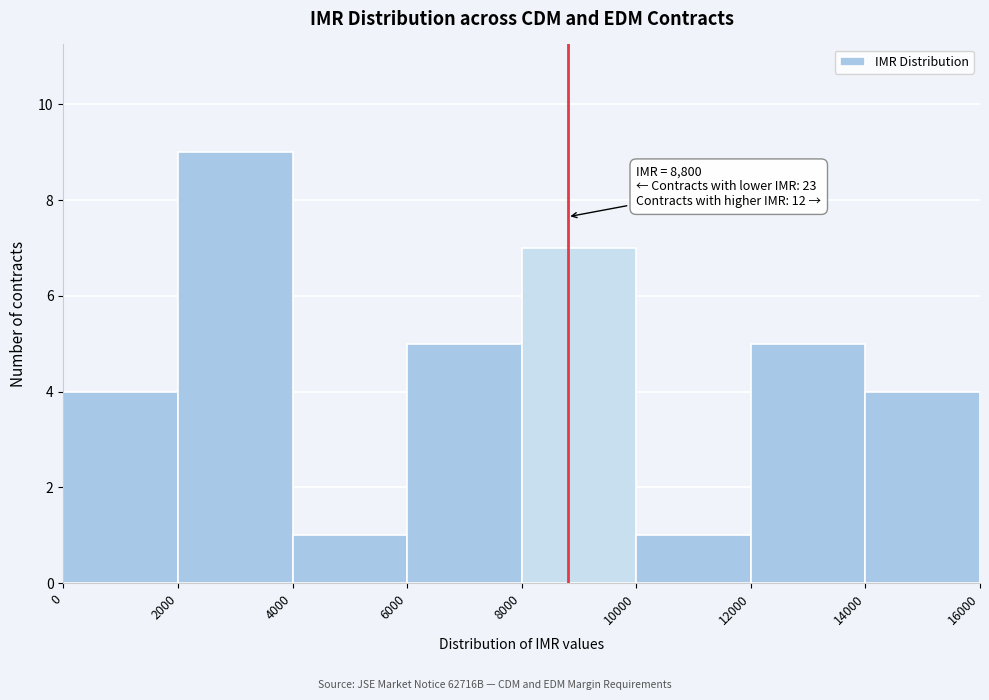

Over which range of the x-axis is the bar tallest?

2000 to 4000